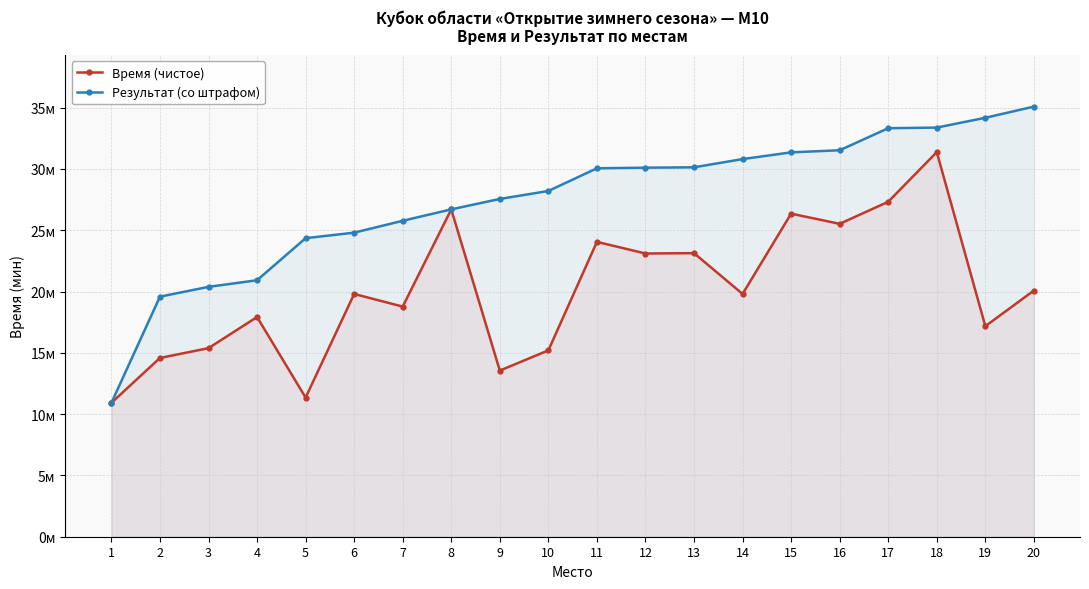

Is the value of Результат (со штрафом) at 11 greater than the value of Время (чистое) at 18?

No